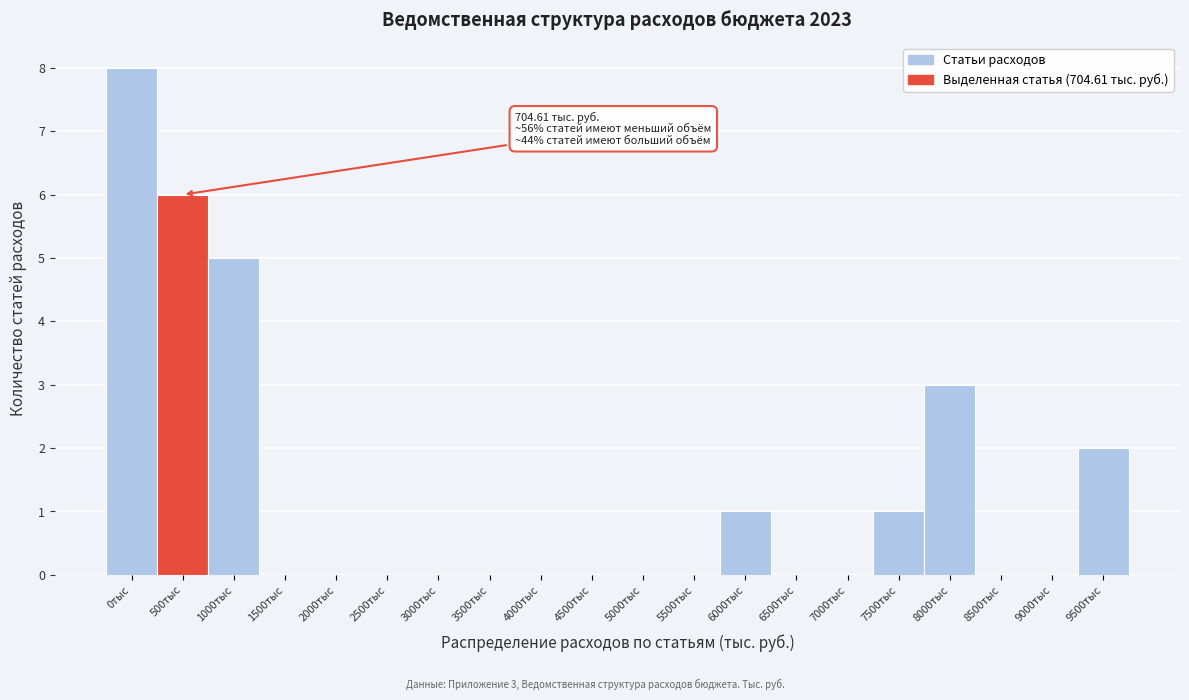

Reading left to right, extract all data points from this chart.

0тыс=8	500тыс=6	1000тыс=5	1500тыс=0	2000тыс=0	2500тыс=0	3000тыс=0	3500тыс=0	4000тыс=0	4500тыс=0	5000тыс=0	5500тыс=0	6000тыс=1	6500тыс=0	7000тыс=0	7500тыс=1	8000тыс=3	8500тыс=0	9000тыс=0	9500тыс=2